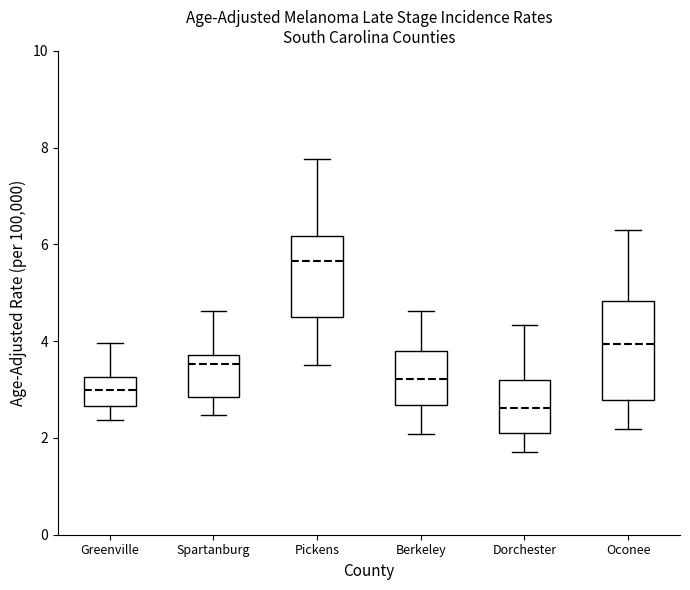

Where does the lower whisker of the box for Pickens end on the y-axis? The values are not printed on the chart, so give them approximately, as read against the axis.

3.6